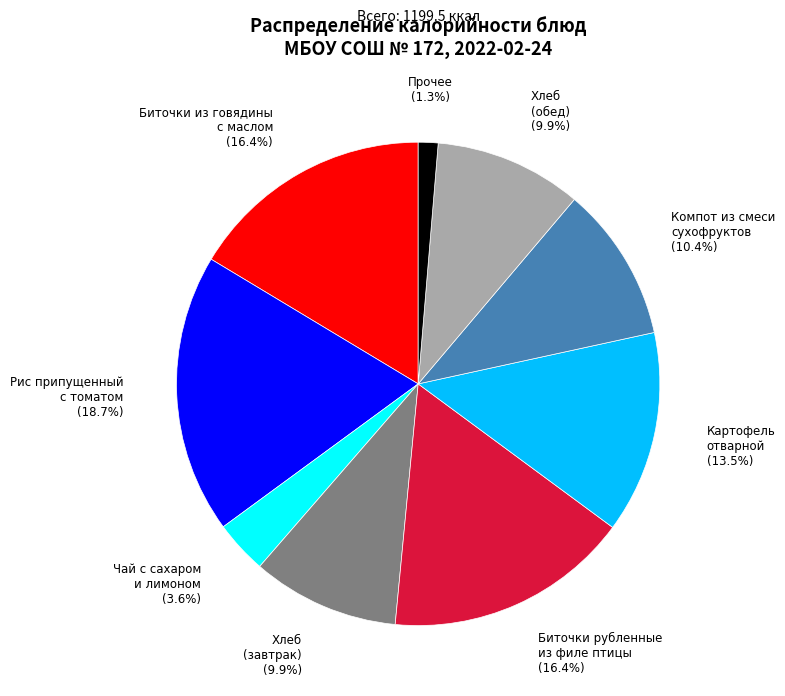

Is there a majority slice in this chart?

No